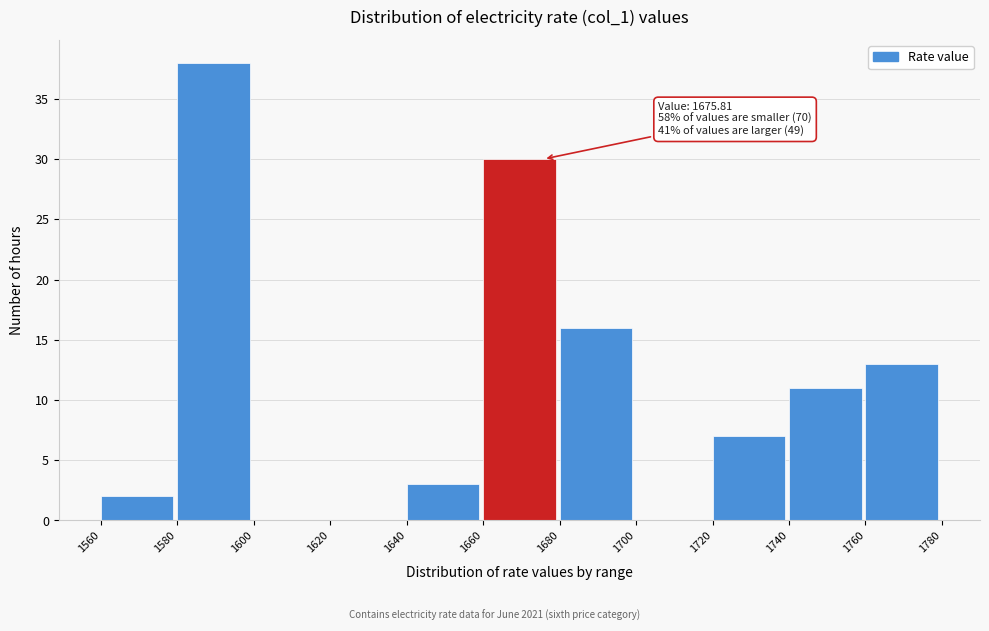

Which range on the x-axis has the tallest bar?

1580 to 1600